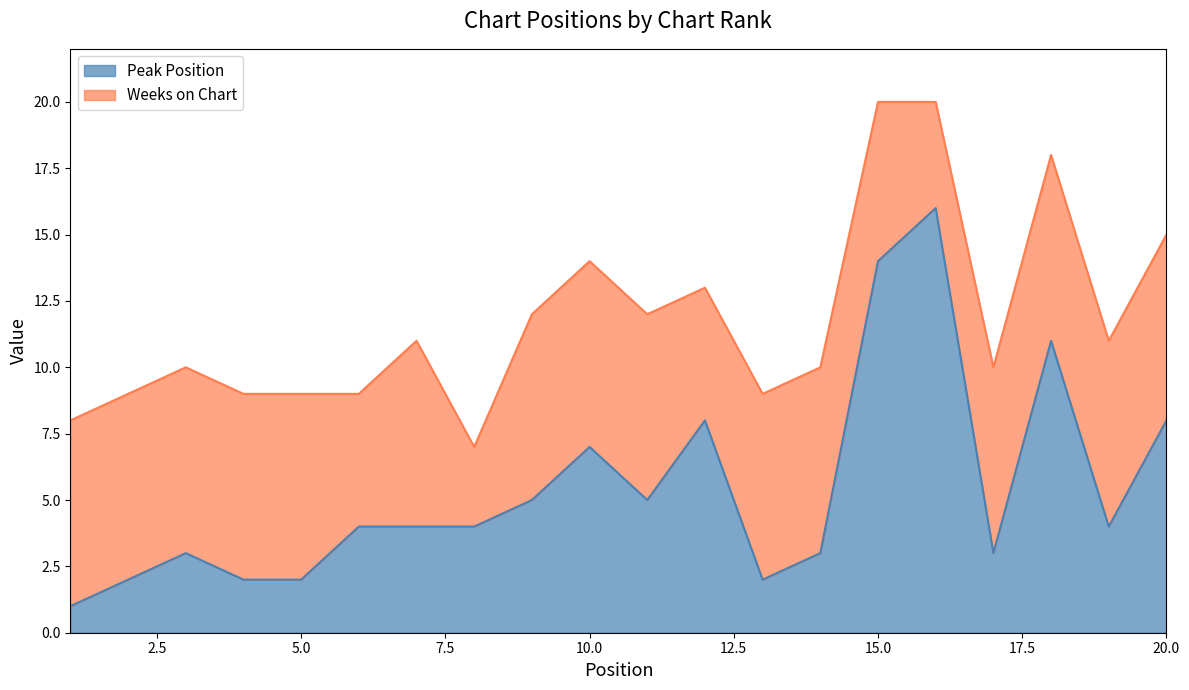

How many points are higher than both their immediate neighbors (excluding endpoints)?

5